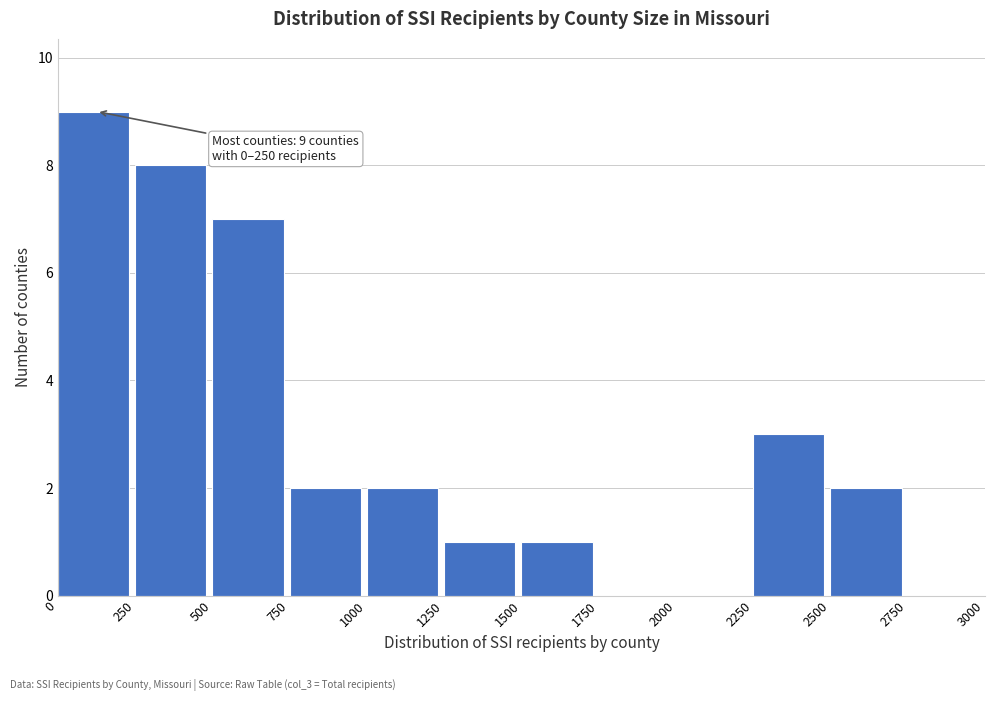

Which range on the x-axis has the tallest bar?

0 to 250